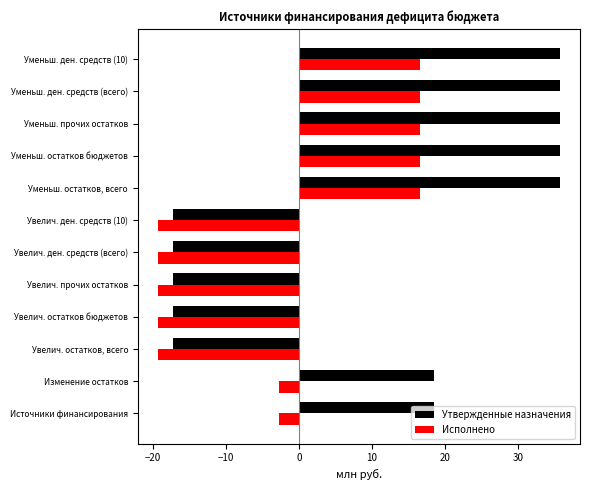

What is the sum of all Исполнено values?

-19.2